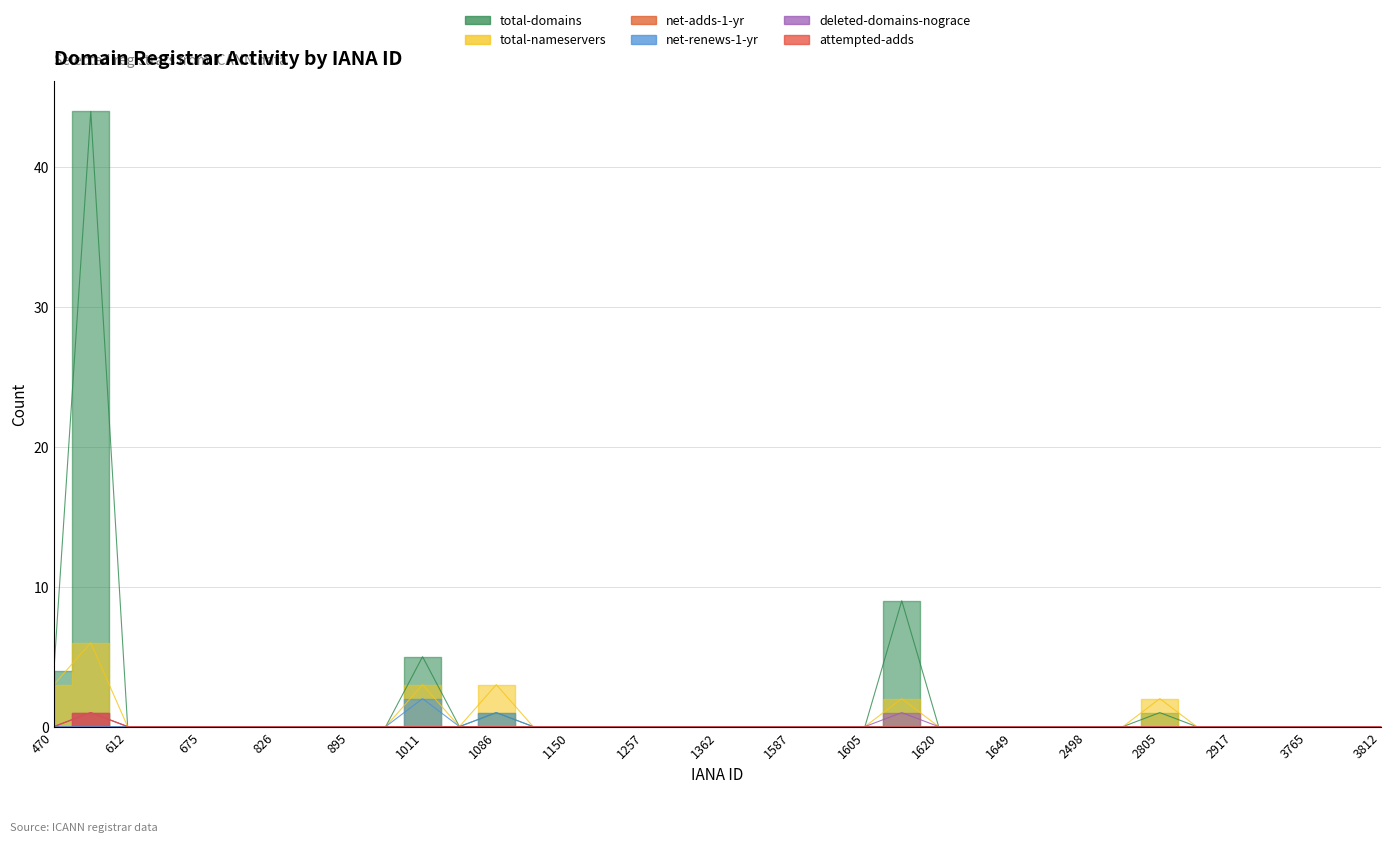

The value of attempted-adds at 470 is 0. True or false?

True